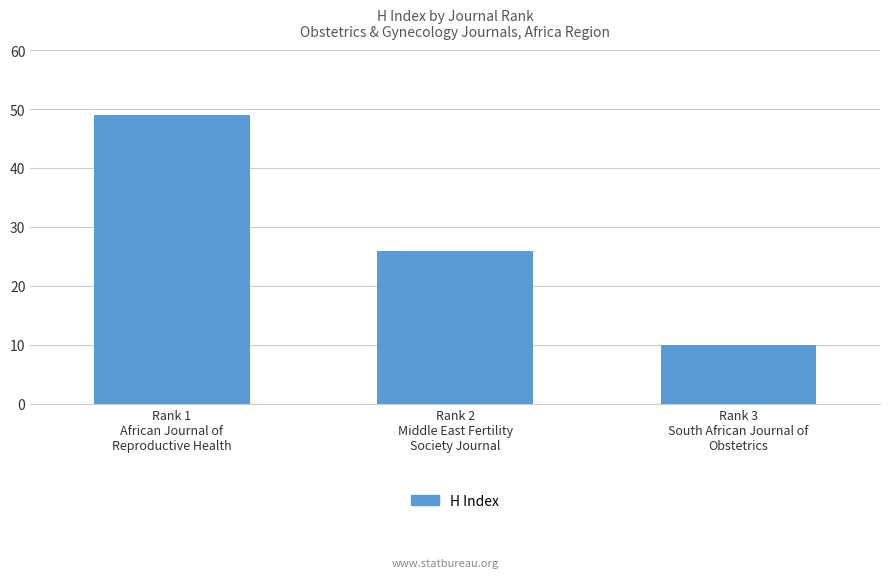

Which has a higher value, Rank 3
South African Journal of
Obstetrics or Rank 2
Middle East Fertility
Society Journal?

Rank 2
Middle East Fertility
Society Journal